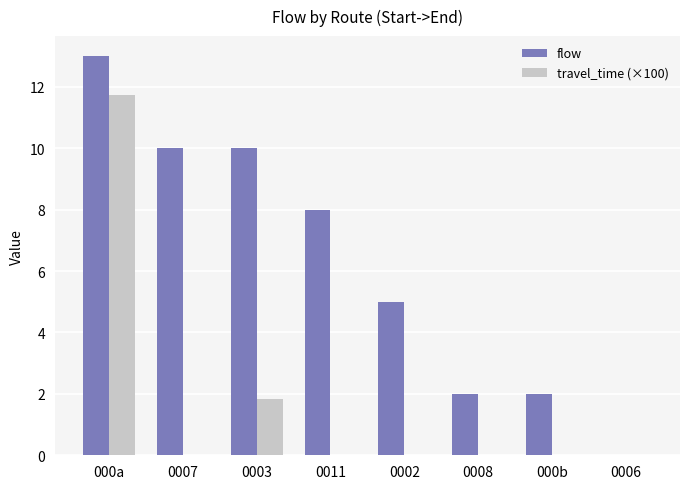

Is the value of travel_time (×100) at 0008 greater than the value of flow at 0011?

No